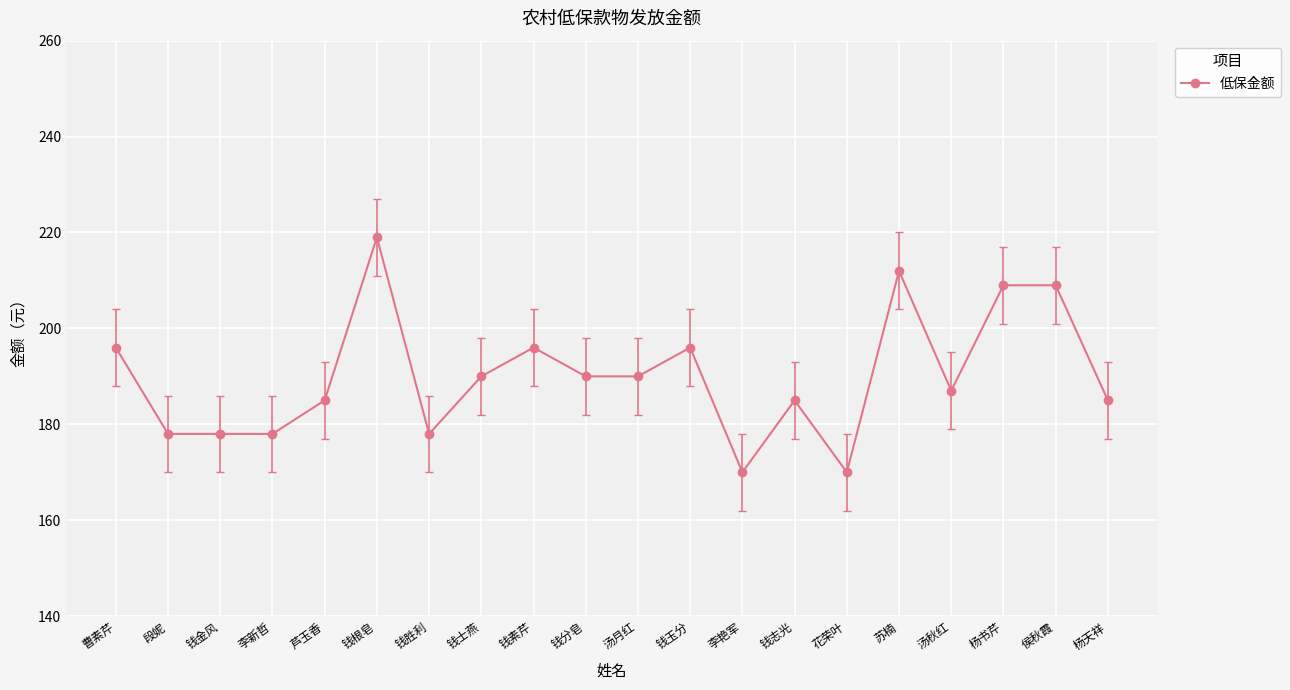

What is the sum of all values?

3801